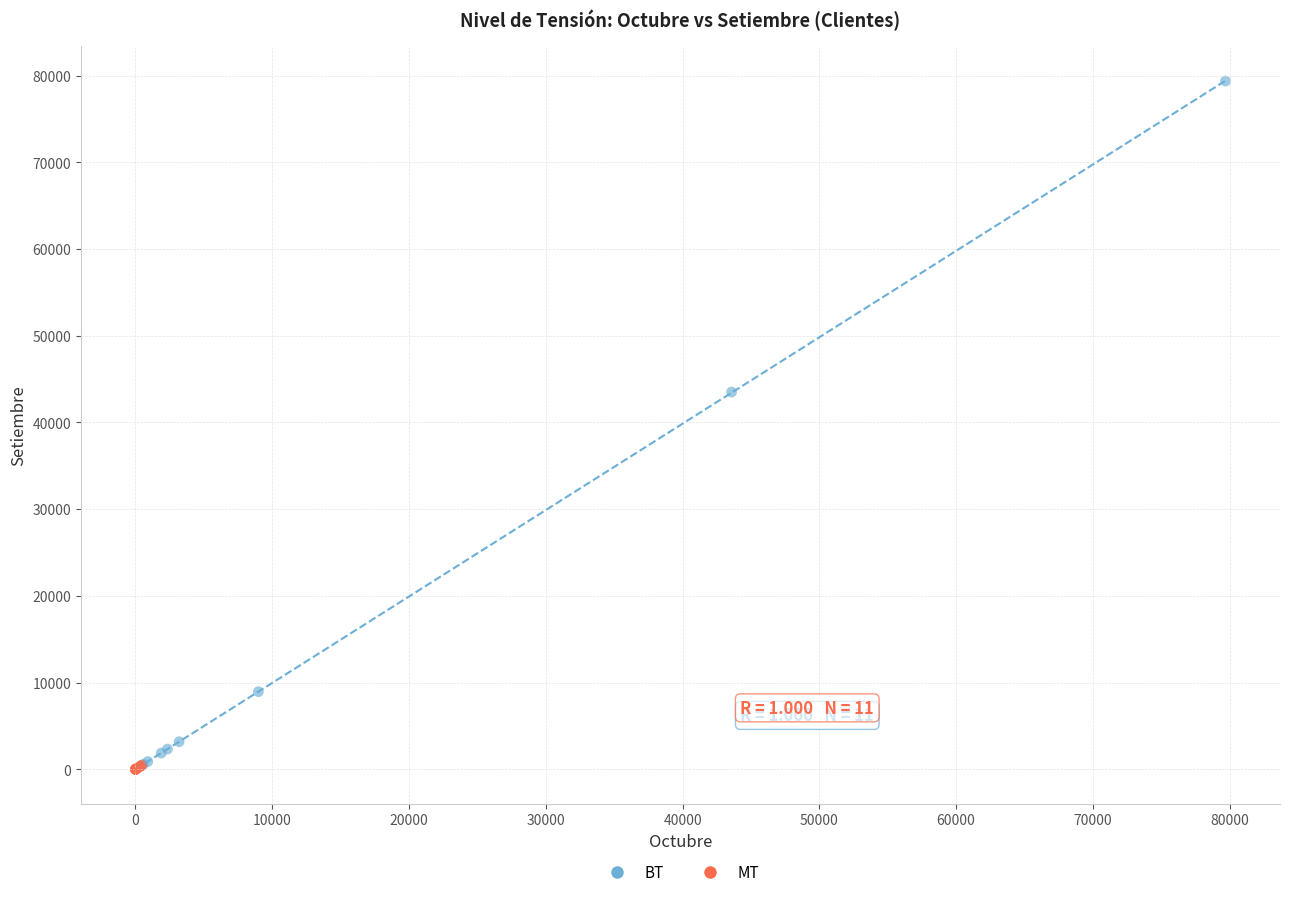

Which series reaches the maximum Y coordinate?

BT